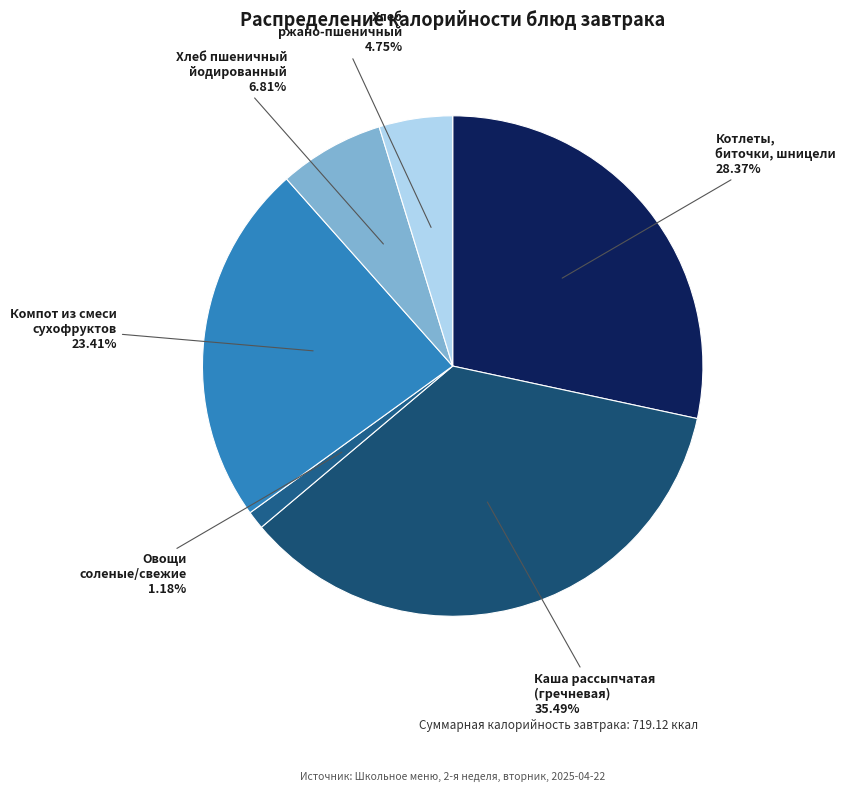

Which has a higher value, Овощи соленые/свежие 1.18% or Компот из смеси сухофруктов 23.41%?

Компот из смеси сухофруктов 23.41%